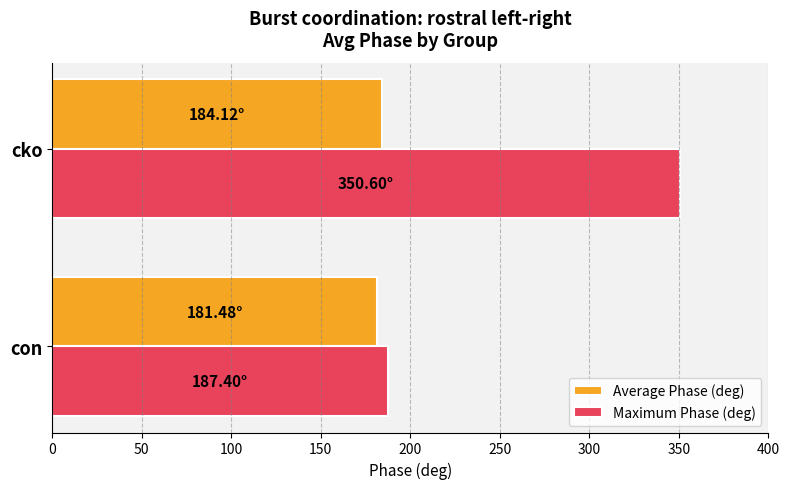

How many data points in Maximum Phase (deg) are less than 350?

1